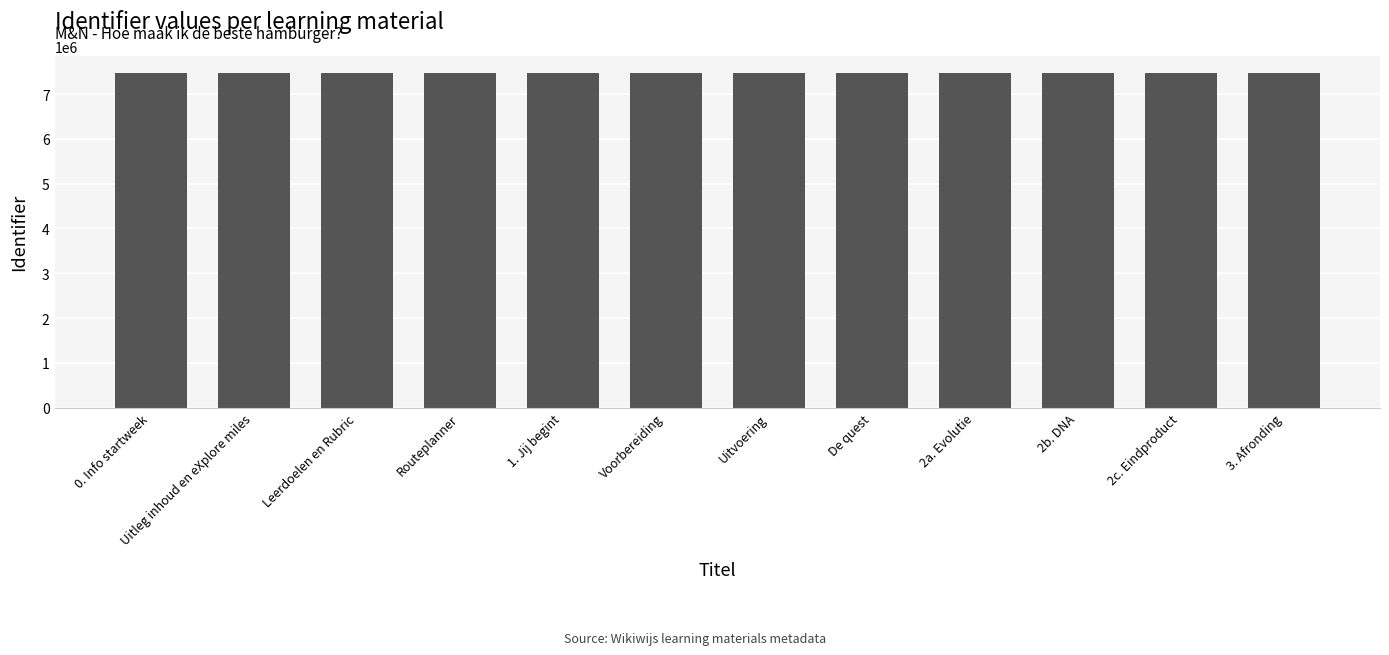

What is the change in value from Routeplanner to 2c. Eindproduct?

+12